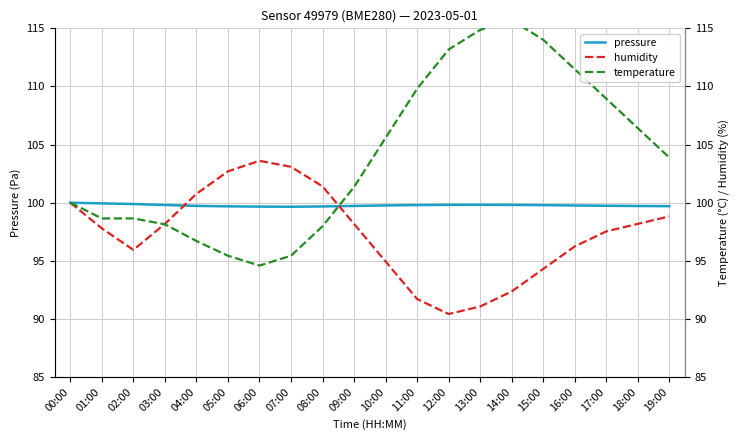

What position from the left is 05:00?

6